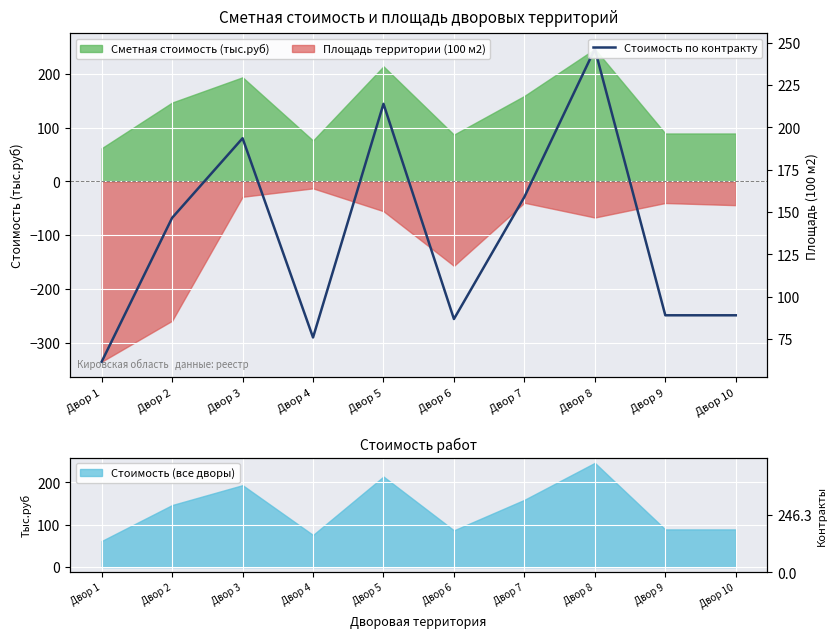

Reading left to right, extract all data points from this chart.

61.7	146.6	193.6	76.0	214.0	86.9	159.0	246.3	89.1	89.1